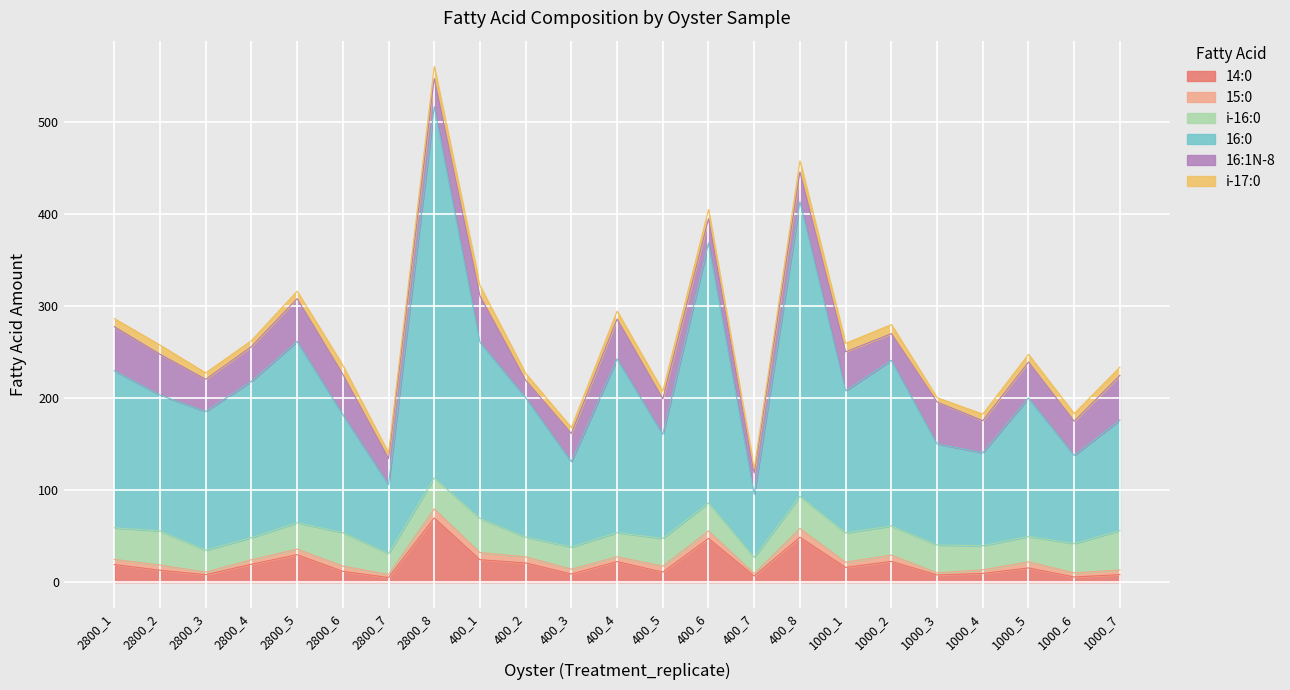

Rank the series at 2800_1 from lowest to highest value.

15:0, i-17:0, 14:0, i-16:0, 16:1N-8, 16:0